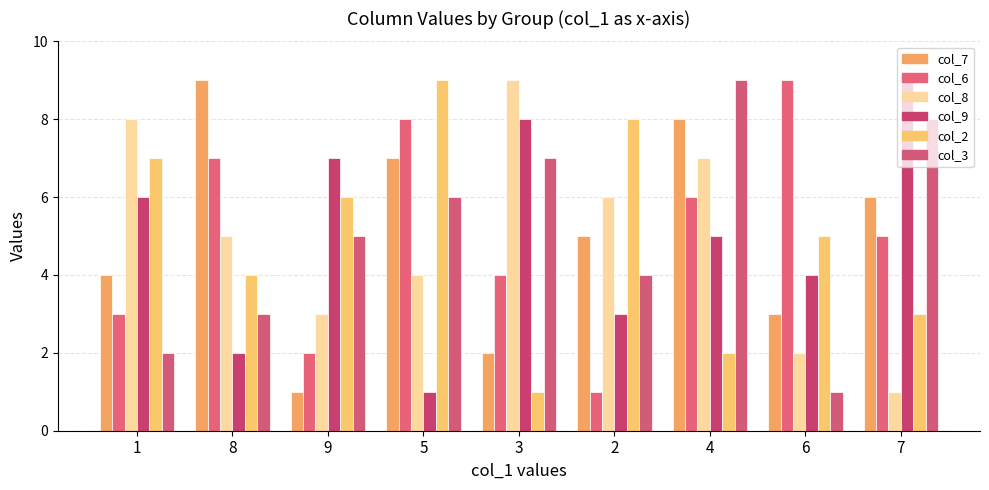

What position from the left is 1?

1